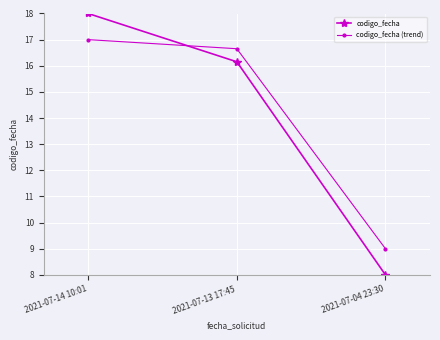

Reading left to right, extract all data points from this chart.

codigo_fecha: 2021-07-14 10:01=18.0	2021-07-13 17:45=16.2	2021-07-04 23:30=8.0
codigo_fecha (trend): 2021-07-14 10:01=17.0	2021-07-13 17:45=16.7	2021-07-04 23:30=9.0